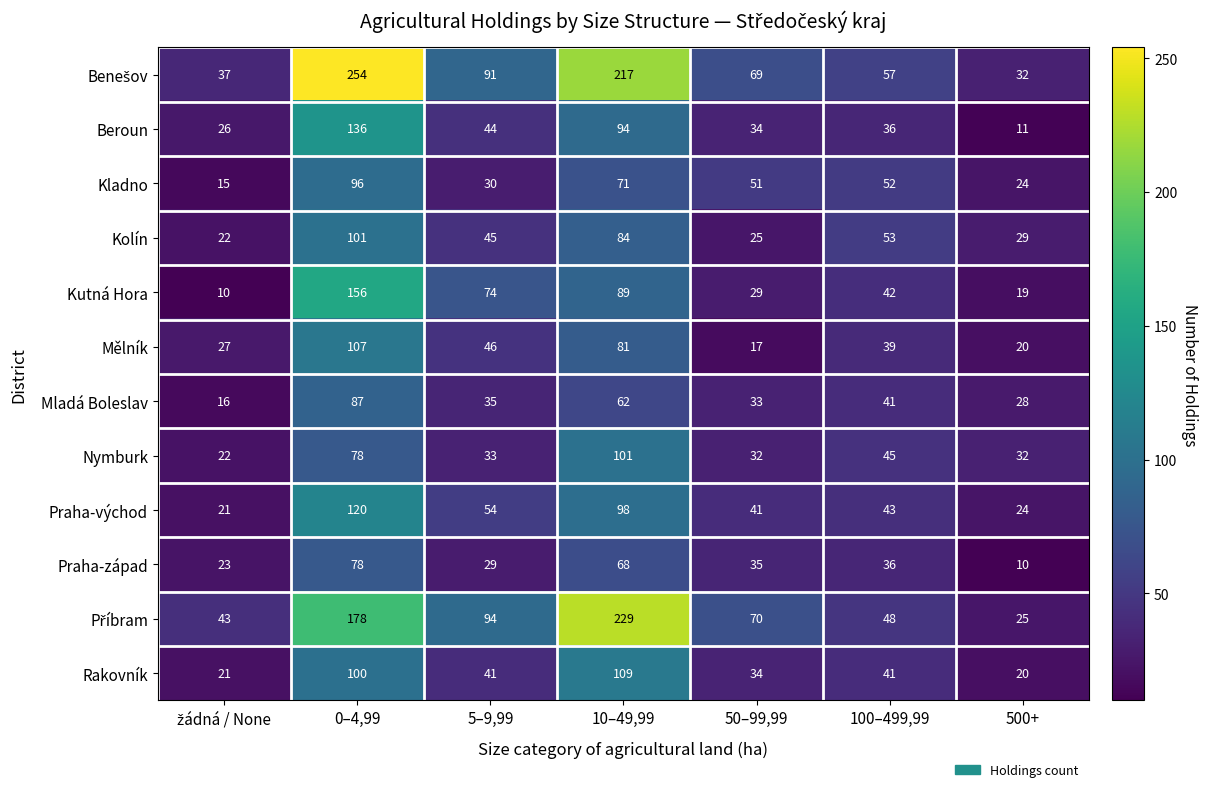

At which label does Nymburk first exceed 33?

0–4,99